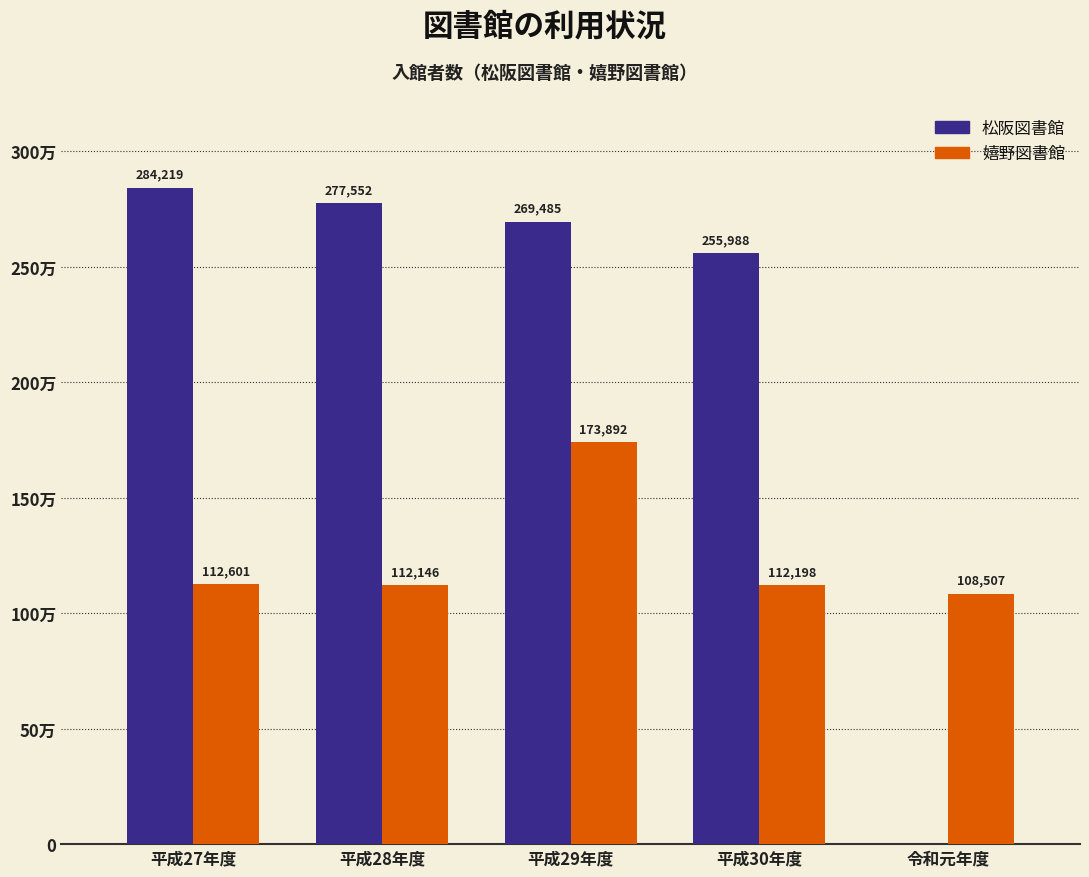

What is the average value of the 松阪図書館 series?

217449